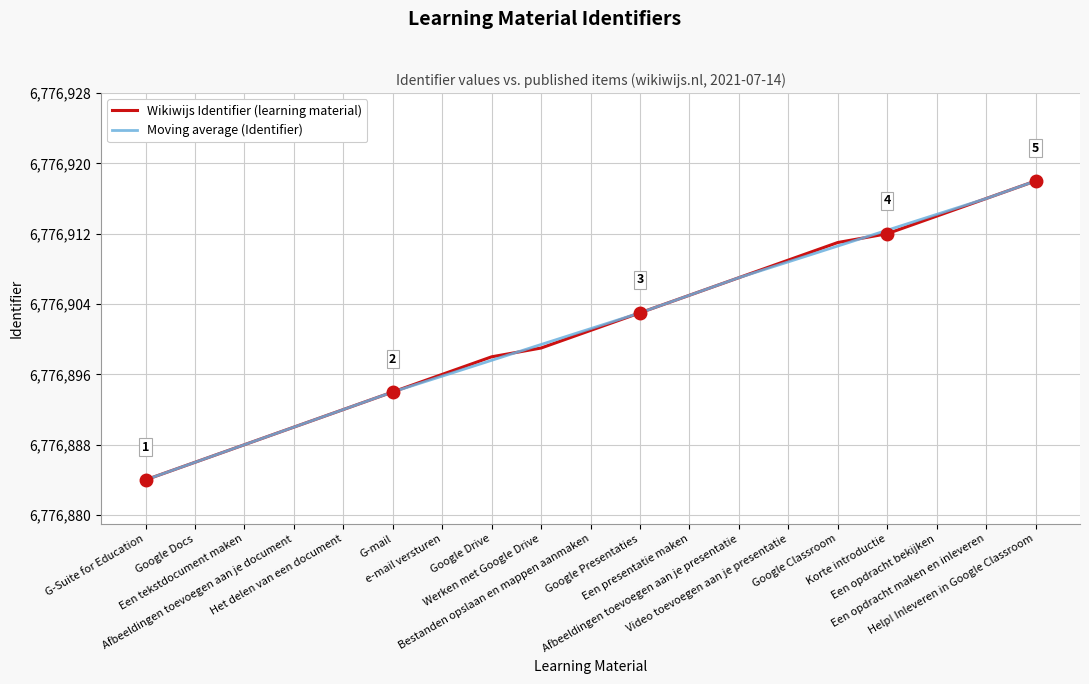

What is the difference between the second highest and minimum values in the Moving average (Identifier) series?

32.0